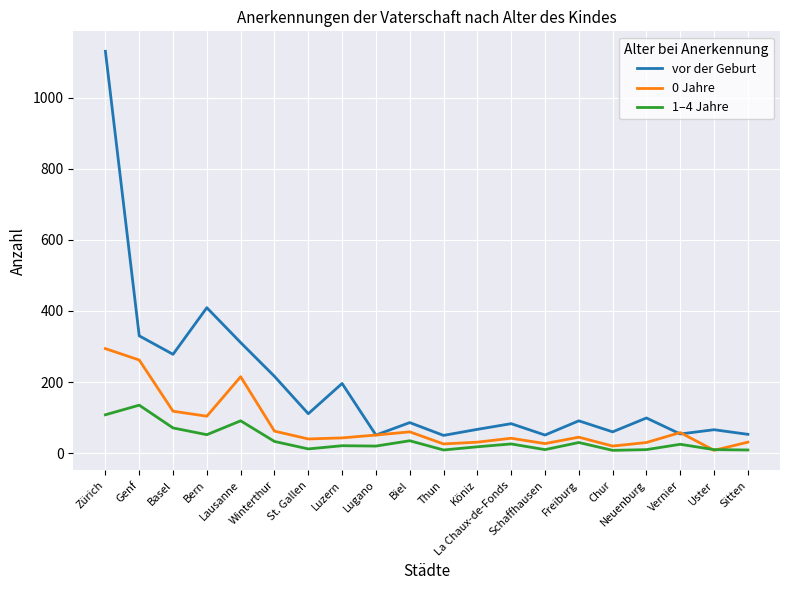

Read the 1–4 Jahre value at Basel.

71